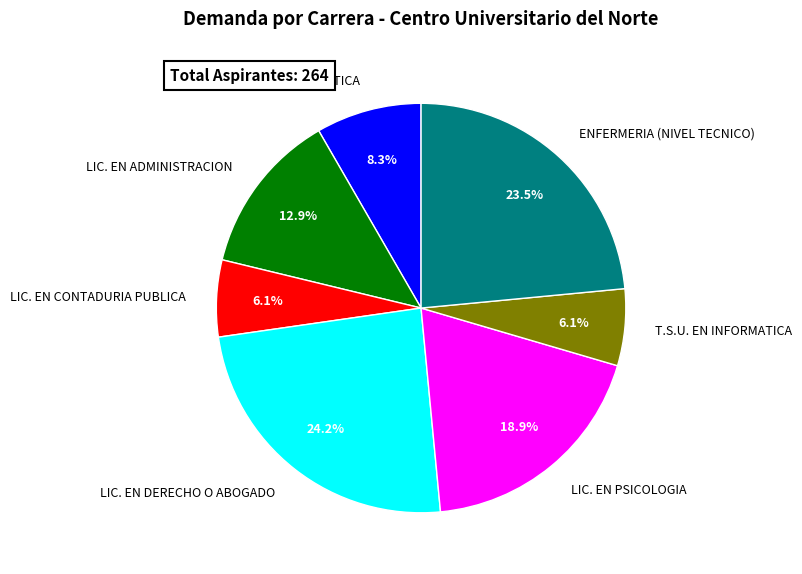

Is it true that LIC. EN PSICOLOGIA is 33% of the pie?

False